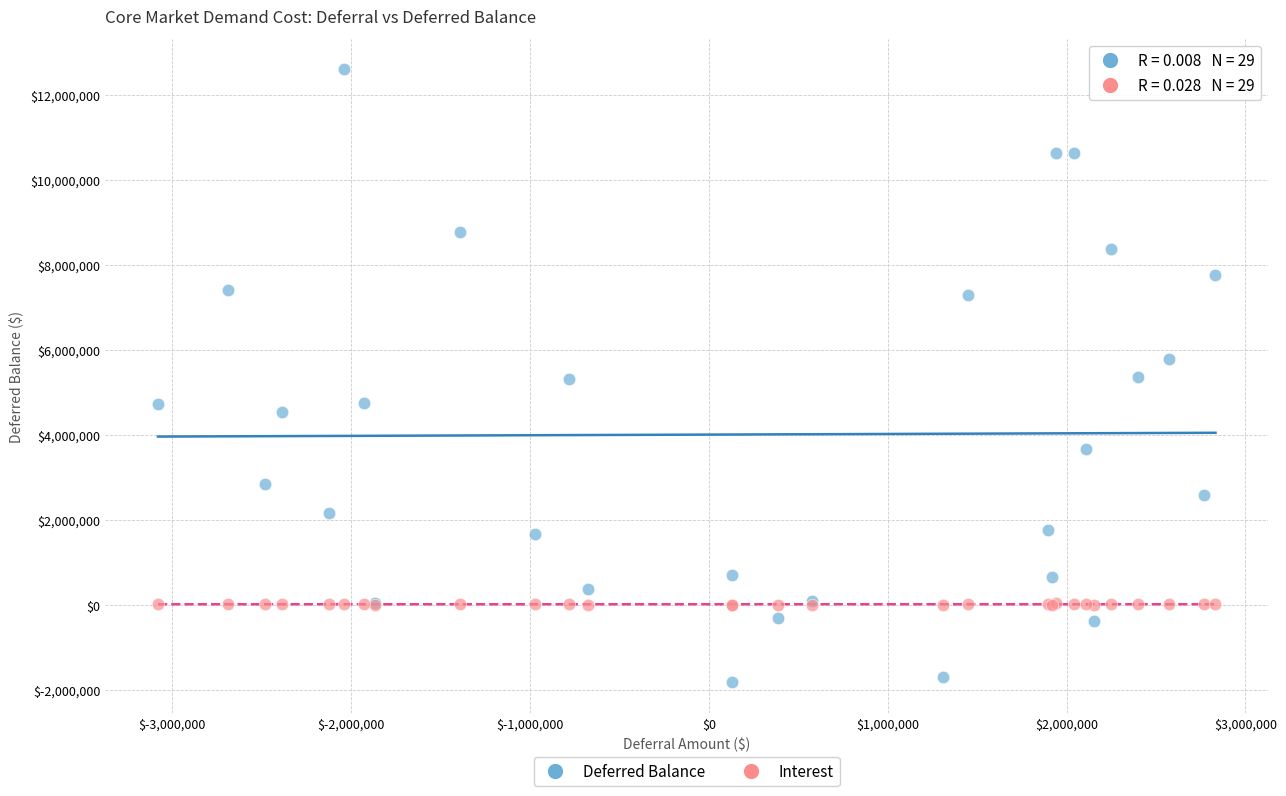

Which series contains the lowest Y value?

Deferred Balance